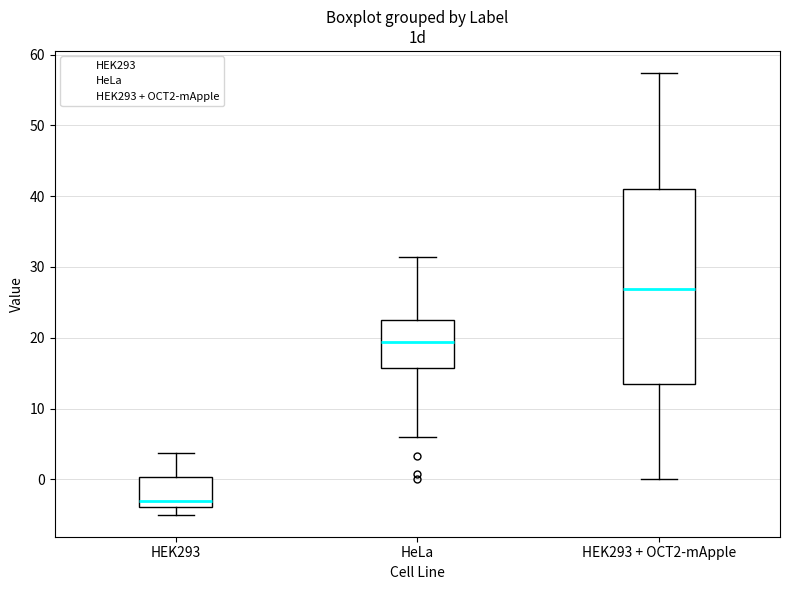

Which box's median line is the lowest?

HEK293